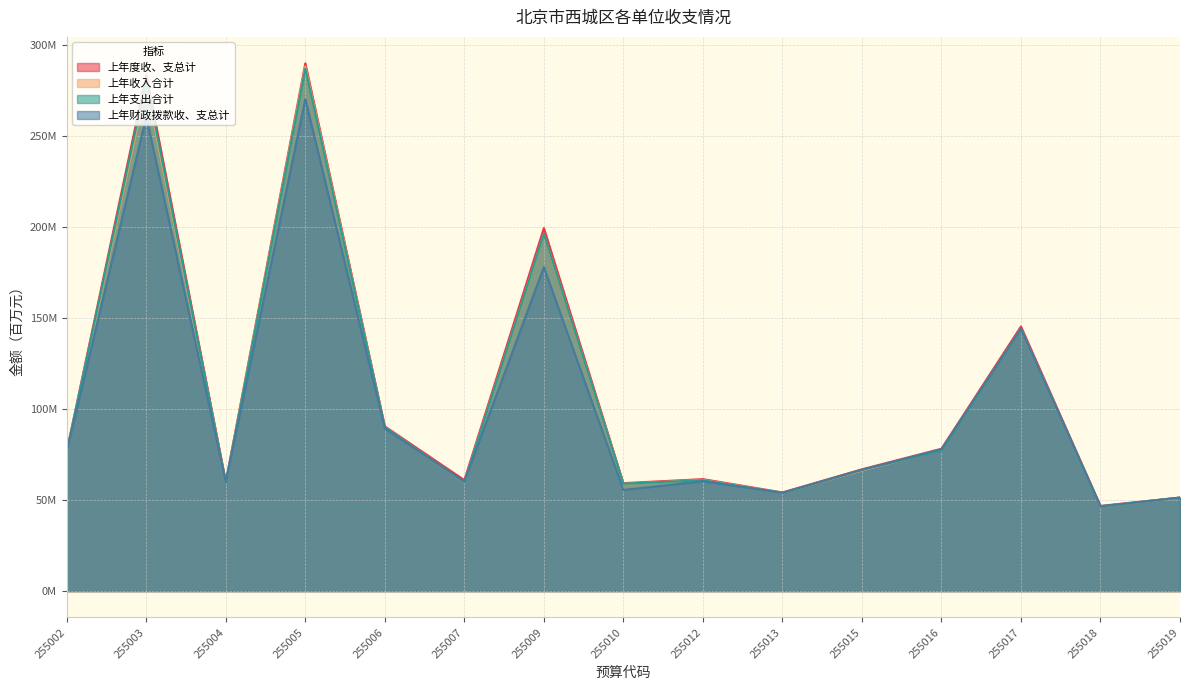

How many values in the 上年收入合计 series are below 66?

7